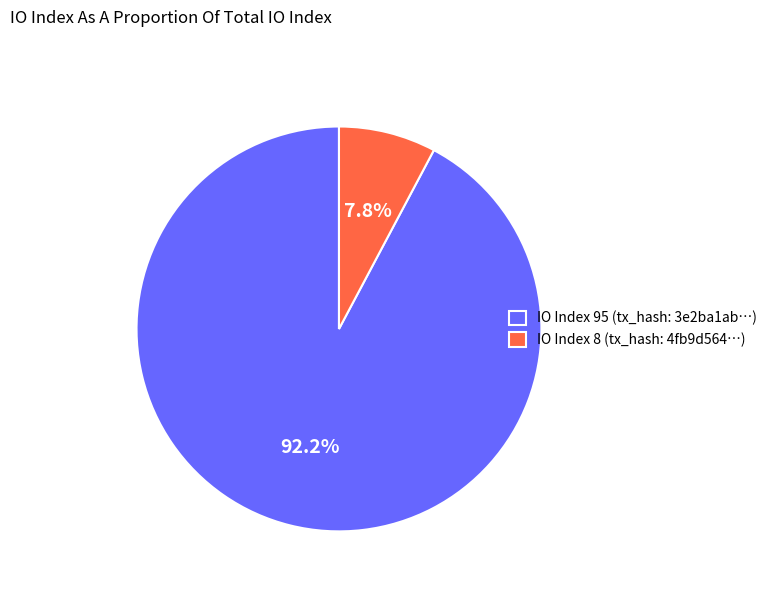

Count the number of slices in the pie.

2